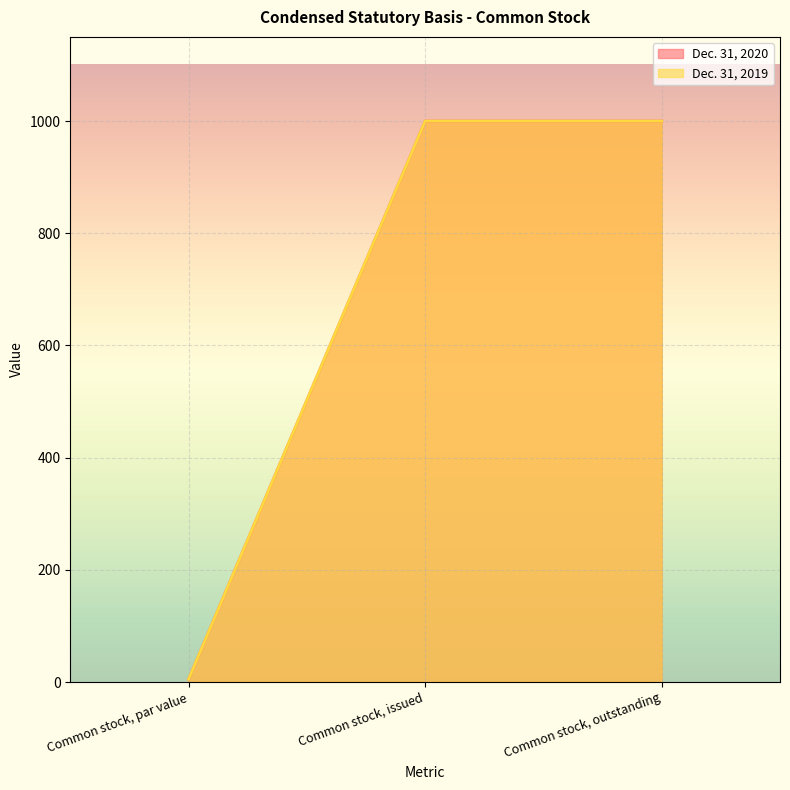

Which series has the widest spread of values?

Dec. 31, 2020